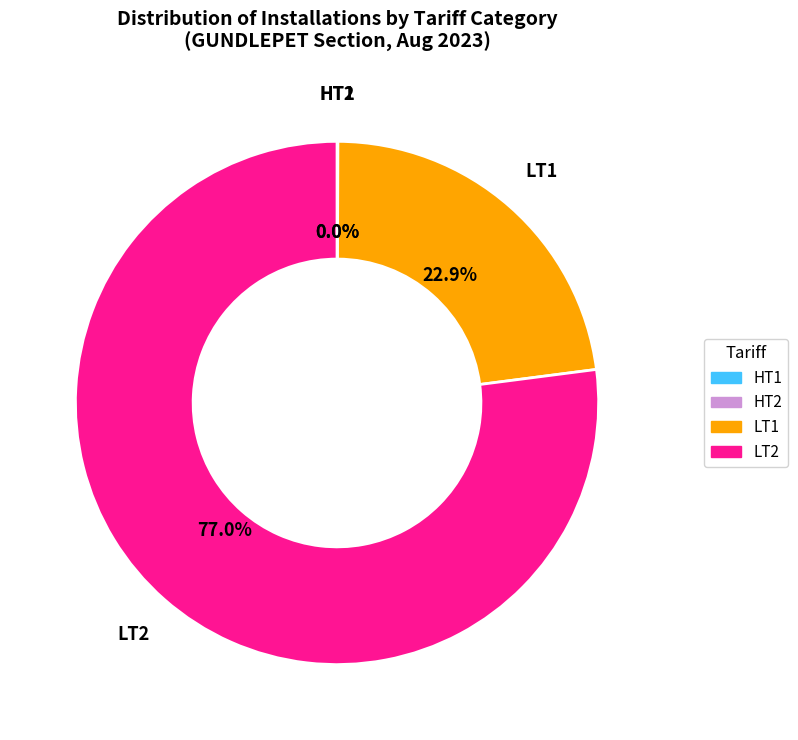

Which slice represents more than half of the pie?

LT2